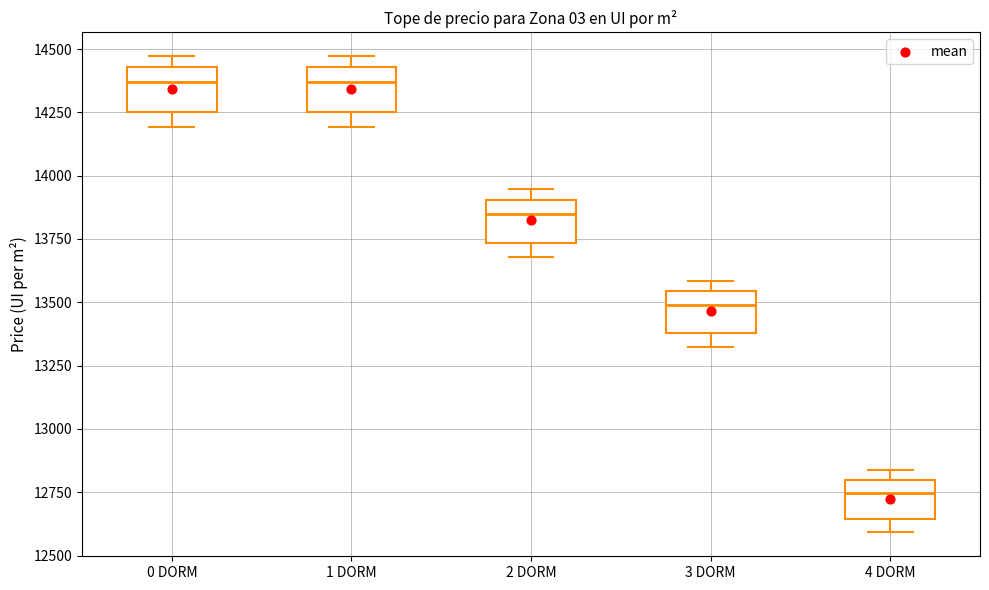

Reading left to right, read every box against the y-axis: the position of its median line, the range the box covers, and the ends of its whiskers. The values are not printed on the chart, so give them approximately, as read against the axis.

0 DORM: median 14350, box 14250 to 14450, whiskers 14200 to 14450 (just above the box's upper edge)
1 DORM: median 14350, box 14250 to 14450, whiskers 14200 to 14450 (just above the box's upper edge)
2 DORM: median 13850, box 13750 to 13900, whiskers 13700 to 13950
3 DORM: median 13500, box 13400 to 13550, whiskers 13300 to 13600
4 DORM: median 12750, box 12650 to 12800, whiskers 12600 to 12850